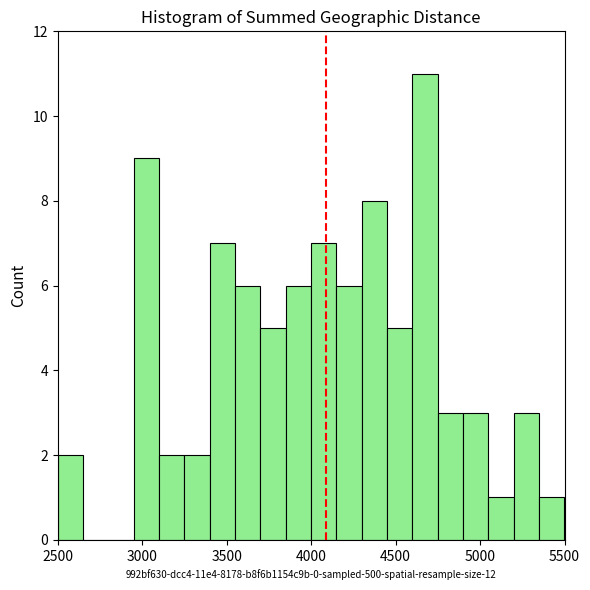

Around what value on the x-axis is the tallest bar? Give the approximate position of its centre, as read against the axis.

4700